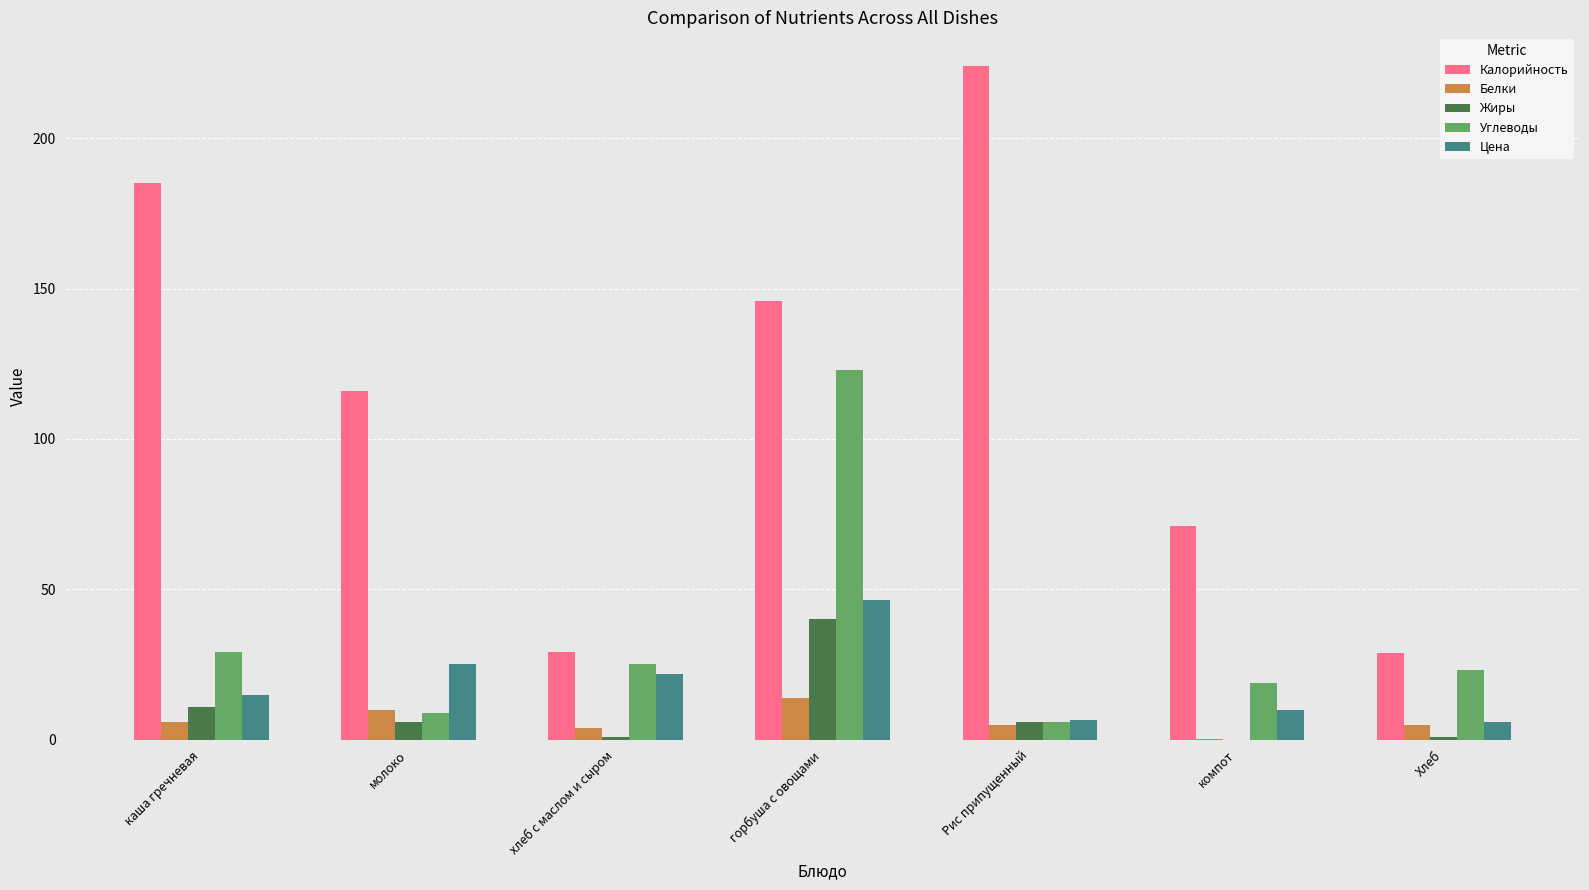

What is the total value across all series at компот?

100.1